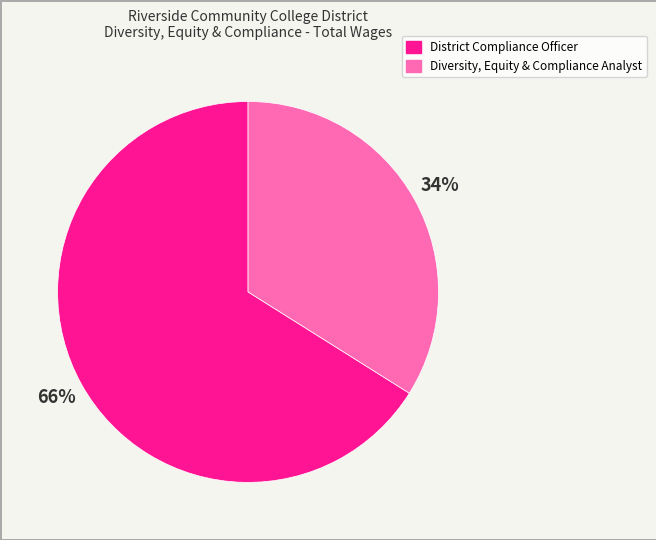

Which slice is the largest?

District Compliance Officer